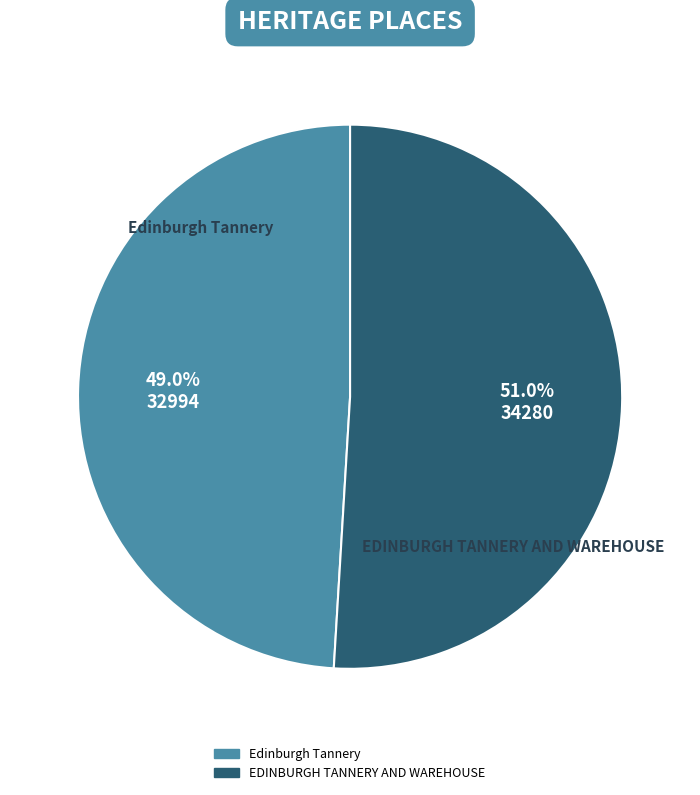

Which category has the biggest portion of the pie?

EDINBURGH TANNERY AND WAREHOUSE